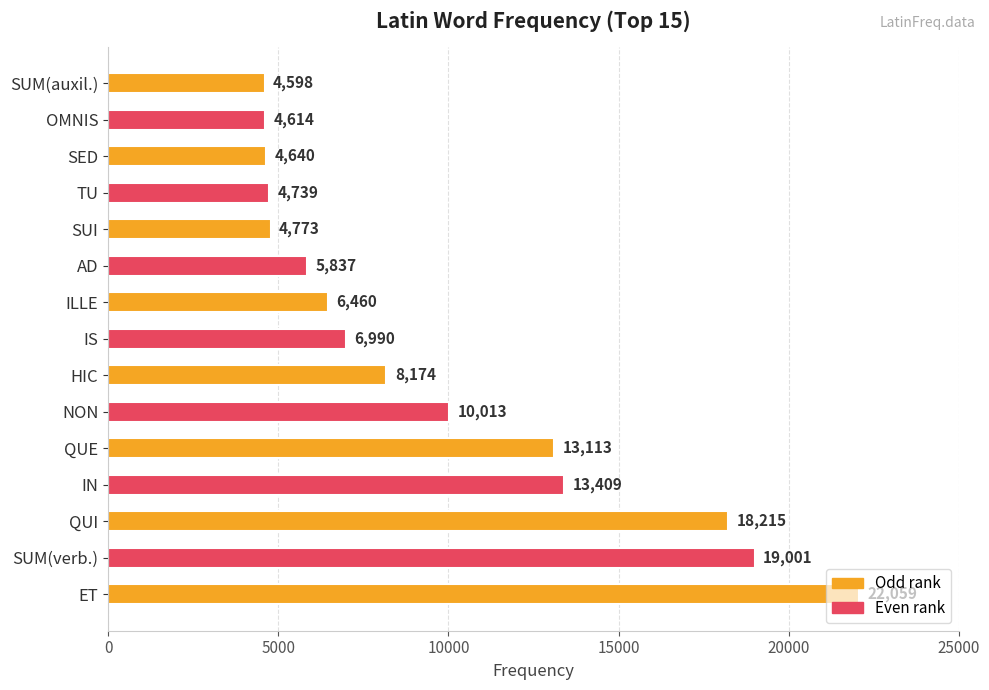

What is the smallest value displayed?

4598